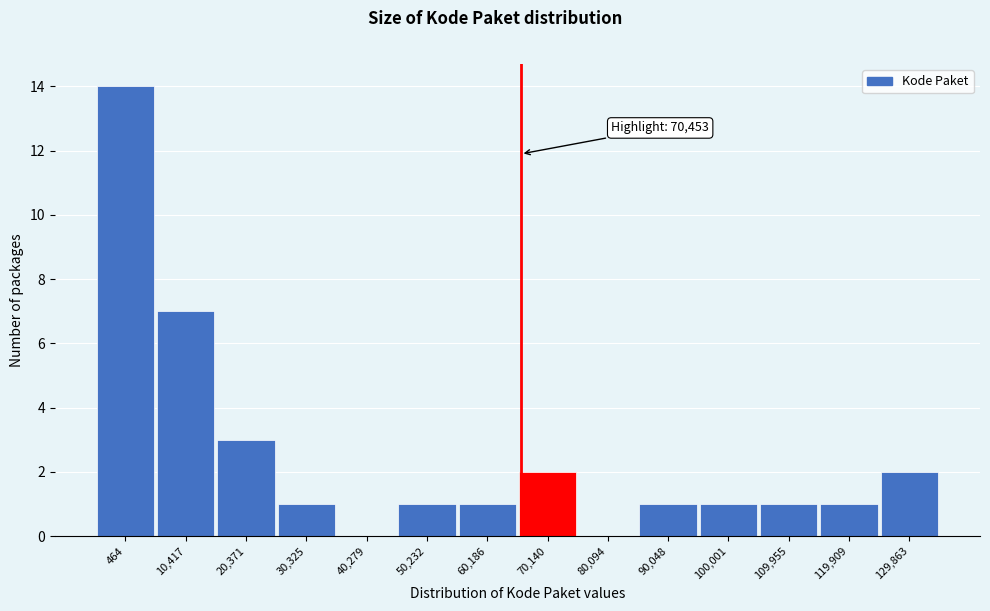

Reading right to left, extract all data points from this chart.

129,863=2	119,909=1	109,955=1	100,001=1	90,048=1	80,094=0	70,140=2	60,186=1	50,232=1	40,279=0	30,325=1	20,371=3	10,417=7	464=14